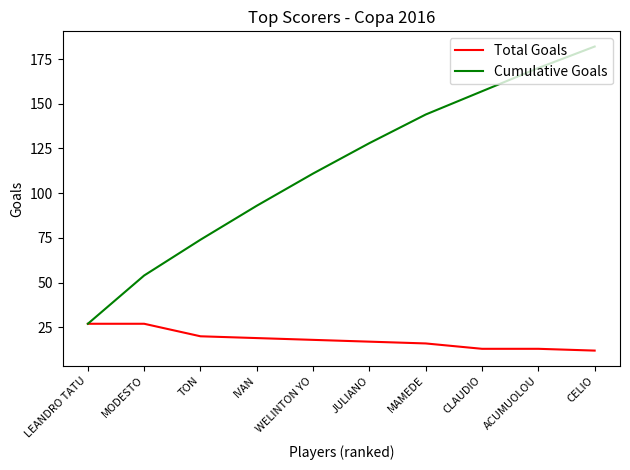

What is the difference between the highest and lowest values at TON?

54